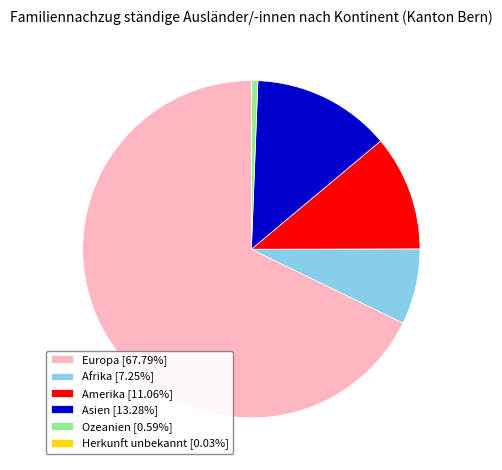

Between Europa and Asien, which is larger?

Europa